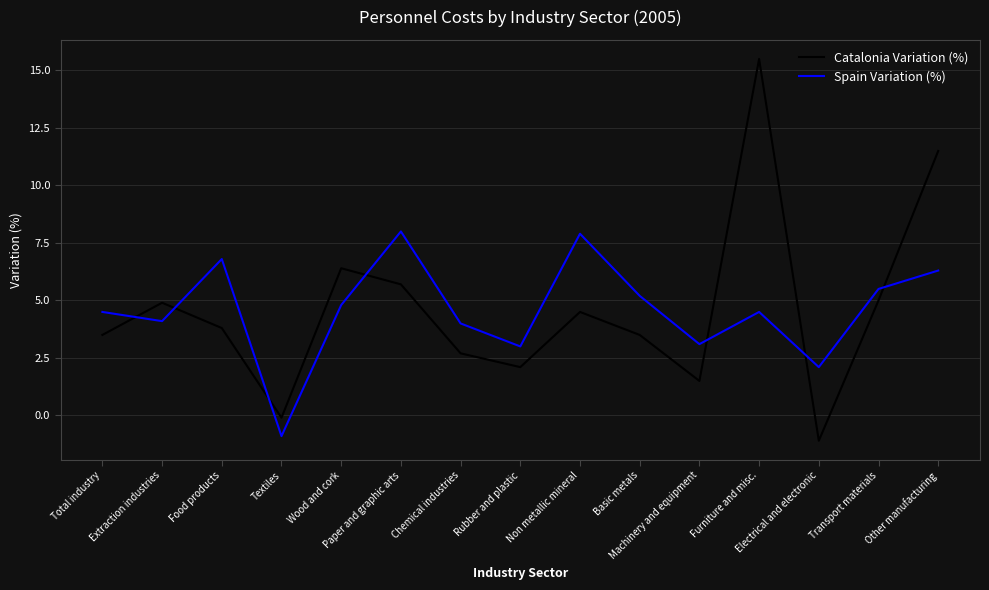

Rank the series by their maximum value, from lowest to highest.

Spain Variation (%), Catalonia Variation (%)